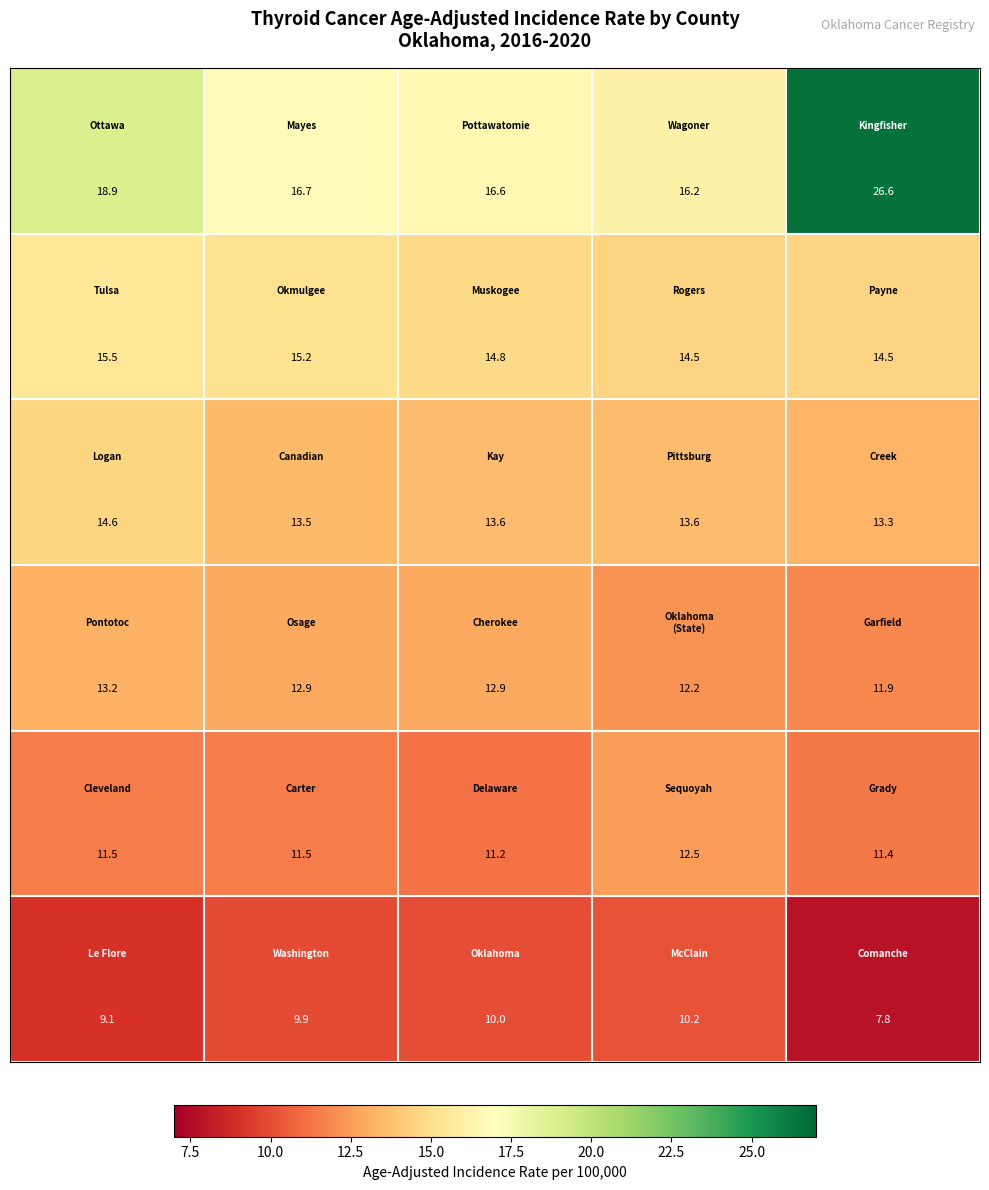

At how many categories does at least one series exceed 10?

5